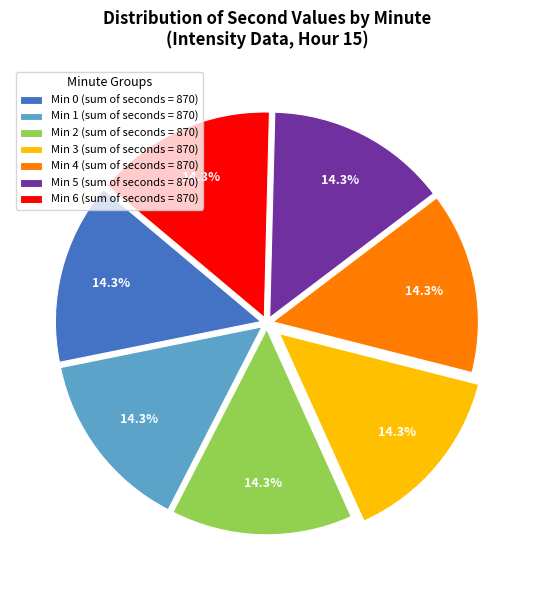

Approximately how many times larger is the value at Min 2 (sum of seconds = 870) compared to Min 5 (sum of seconds = 870)?

1.0